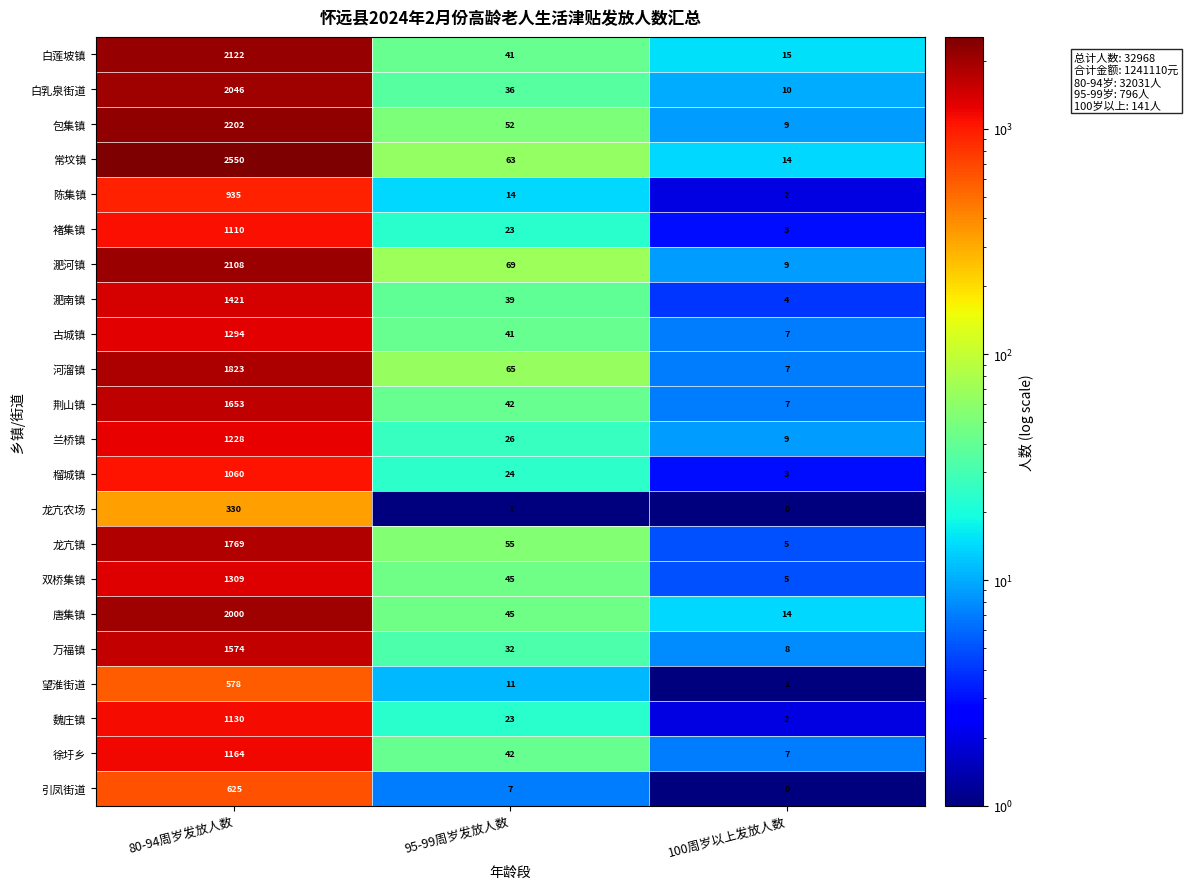

Where does the 唐集镇 series first go above 45?

80-94周岁发放人数